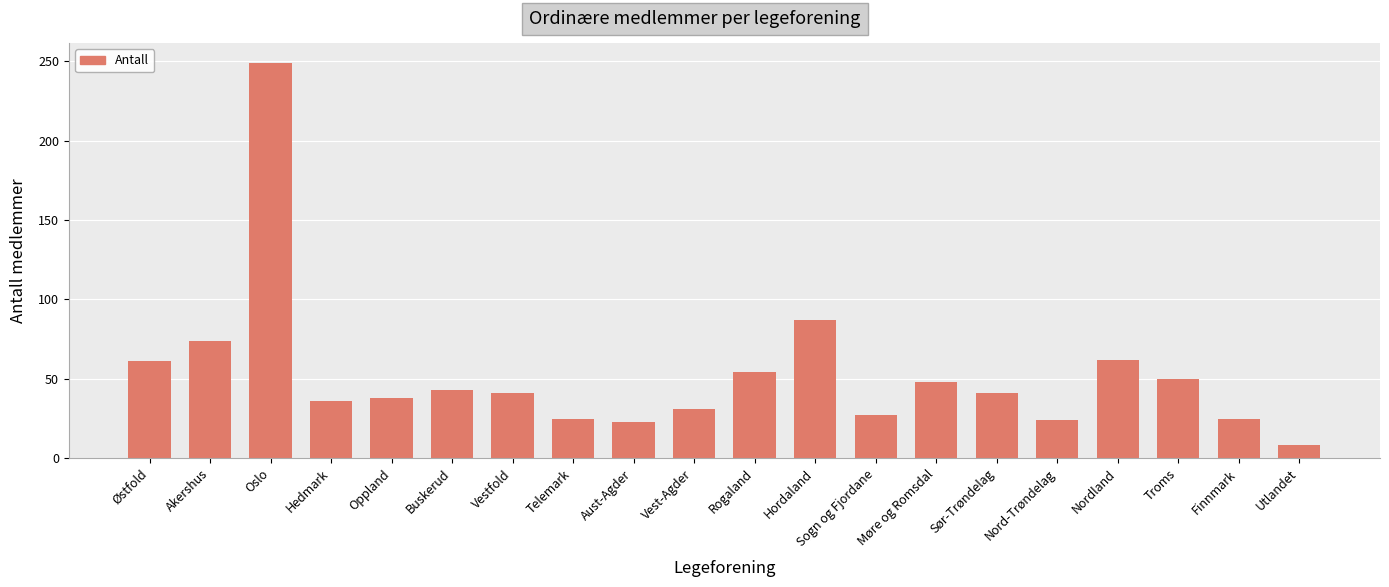

At which category does the chart reach its minimum across all series?

Utlandet